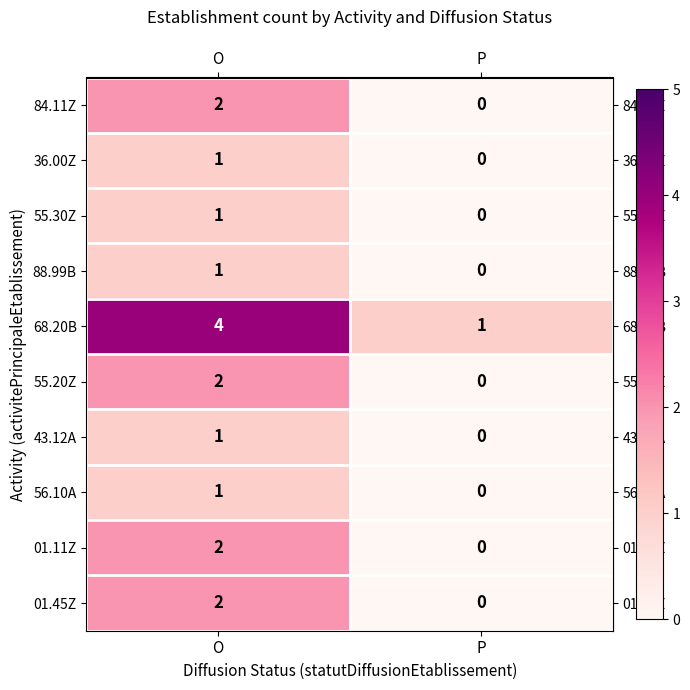

How many values in 55.30Z are above zero?

1